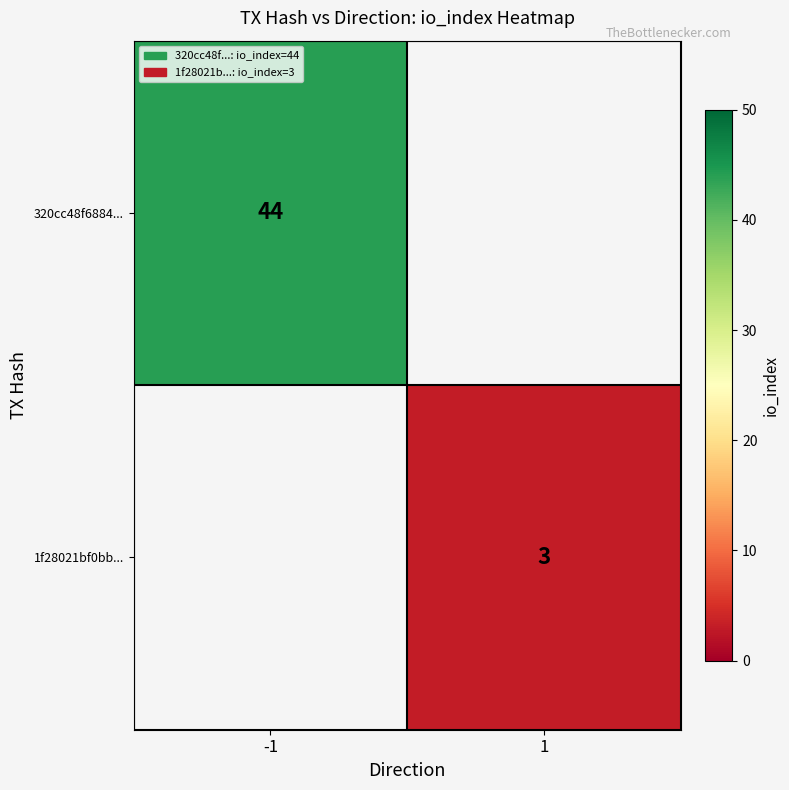

The 1f28021bf0bb... series shows 4 at 1. True or false?

False